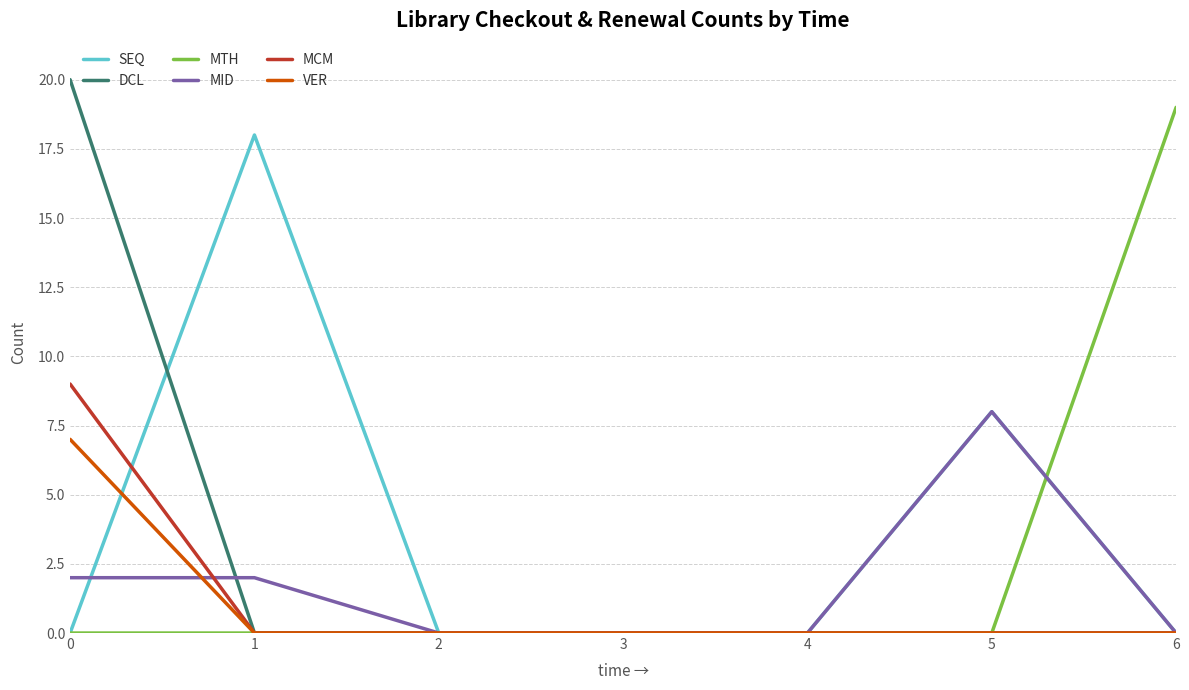

Which series has the largest total across all categories?

SEQ